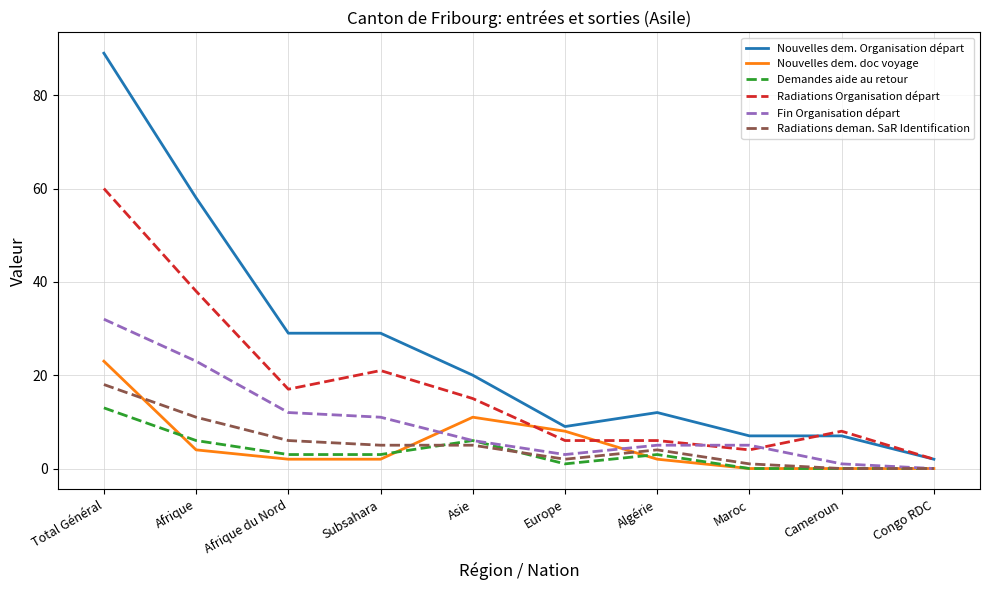

Which series has the widest spread of values?

Nouvelles dem. Organisation départ